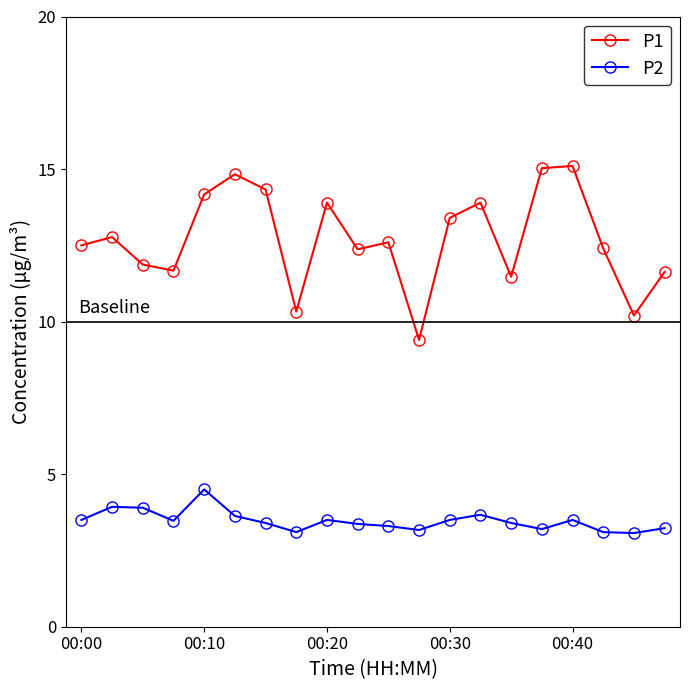

What is the value of the P2 point at the 19th from the left?

3.1